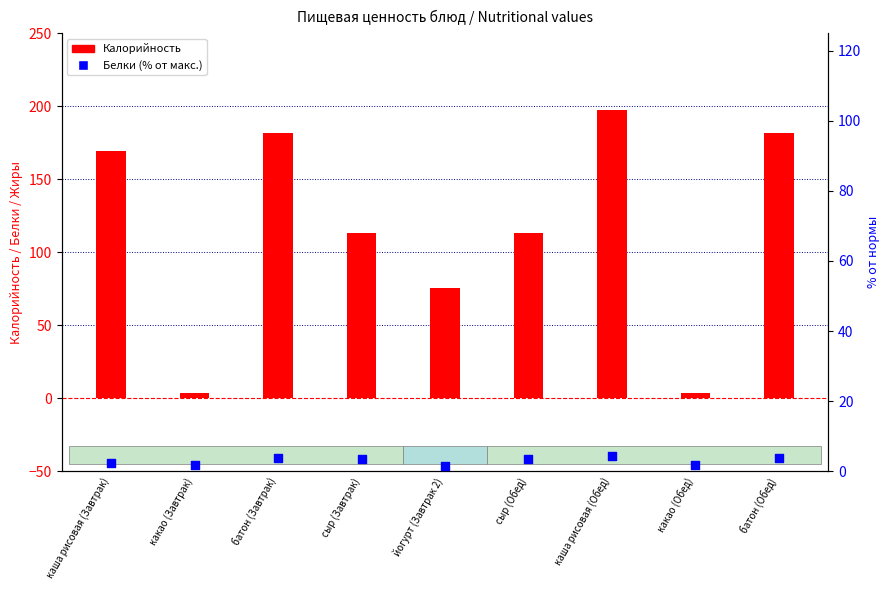

At how many categories does at least one series exceed 162?

4